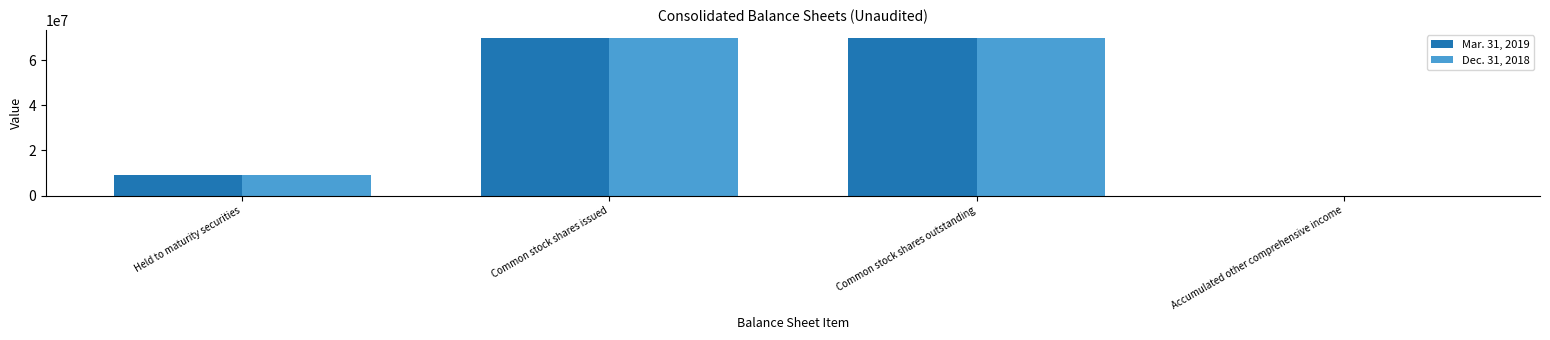

What is the difference between the Dec. 31, 2018 values at Held to maturity securities and Accumulated other comprehensive income?

9081154